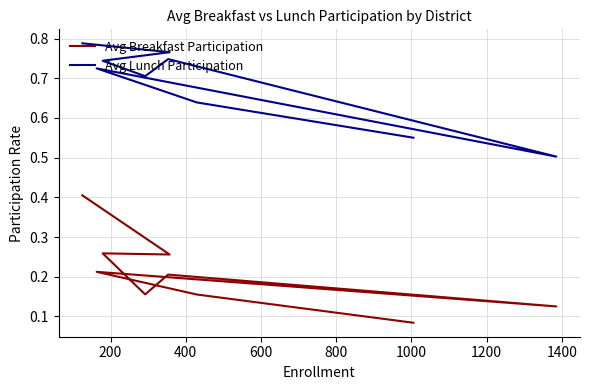

The value of Avg Lunch Participation at 0 is 0.9. True or false?

False